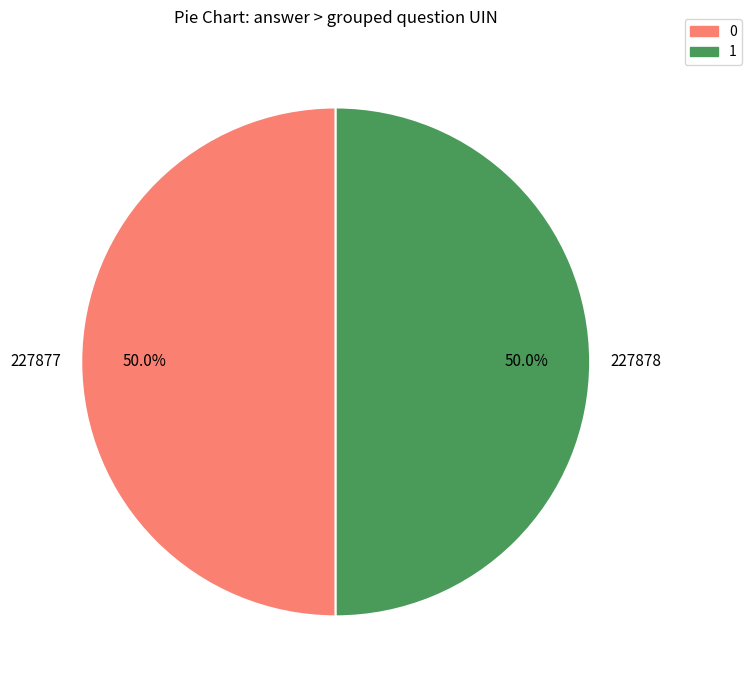

To the nearest percent, what is the average slice percentage?

50%